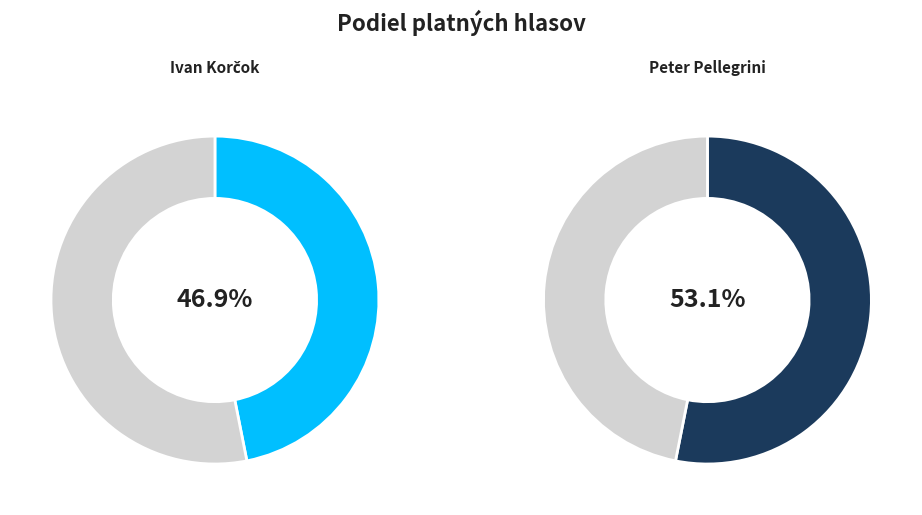

What portion of the pie excludes Peter Pellegrini?

46.9%